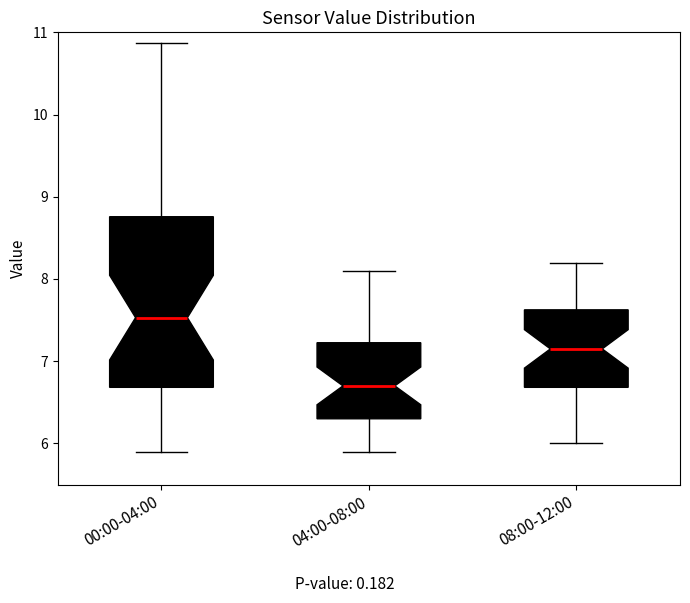

Reading left to right, read every box against the y-axis: the position of its median line, the range the box covers, and the ends of its whiskers. The values are not printed on the chart, so give them approximately, as read against the axis.

00:00-04:00: median 7.5, box 6.7 to 8.8, whiskers 5.9 to 10.9
04:00-08:00: median 6.7, box 6.3 to 7.2, whiskers 5.9 to 8.1
08:00-12:00: median 7.2, box 6.7 to 7.6, whiskers 6.0 to 8.2